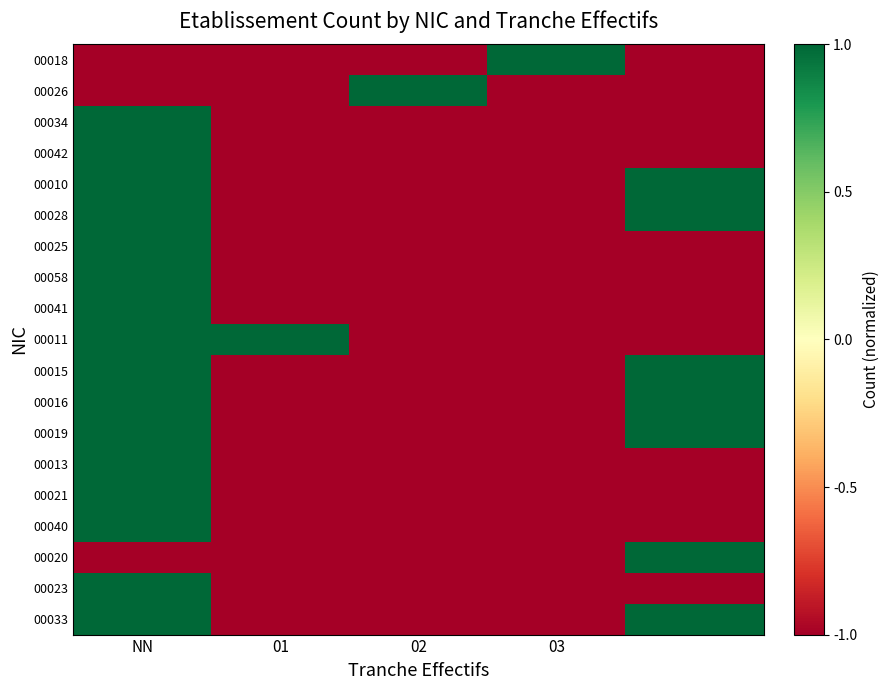

What is the maximum value shown in the chart?

1